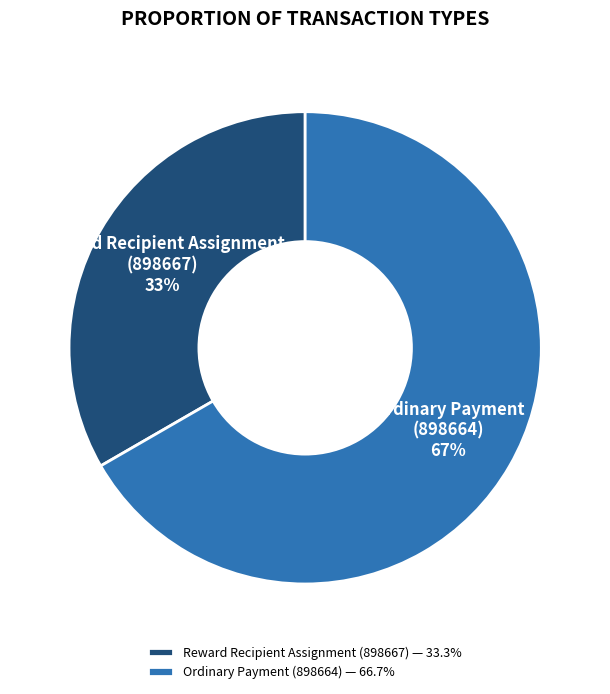

Is the sum of Ordinary Payment (898664) and Reward Recipient Assignment (898667) greater than half?

Yes